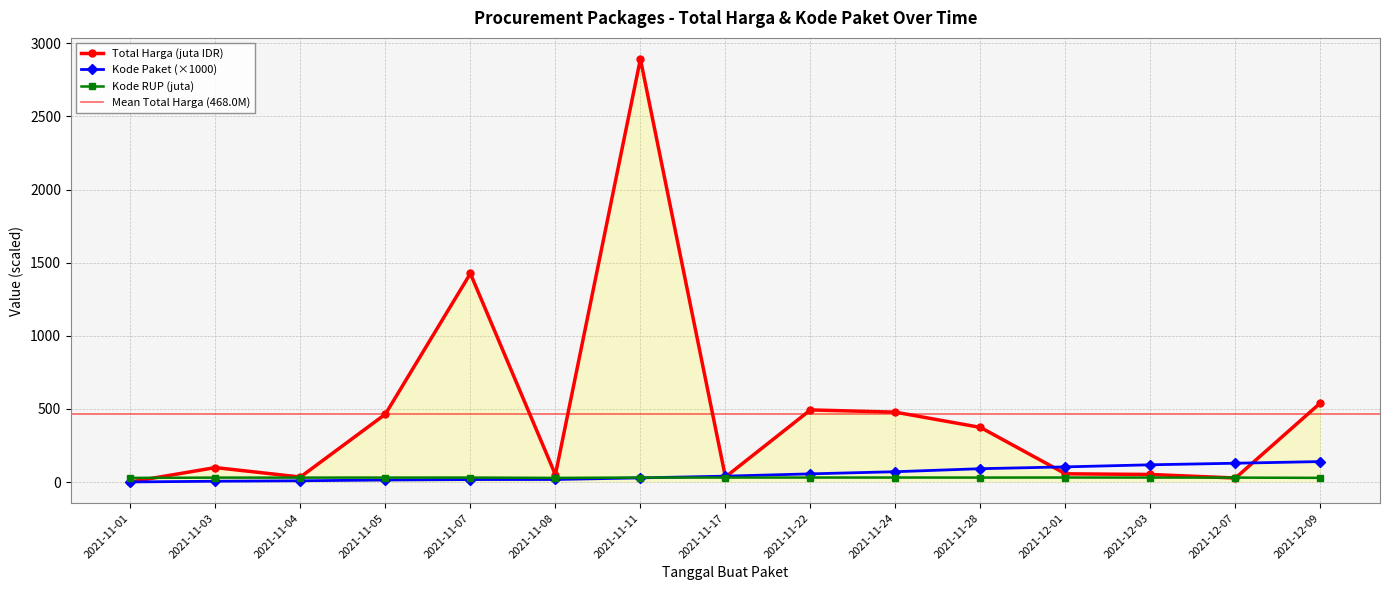

What is the approximate value of Kode RUP at 2021-11-28?

30.4